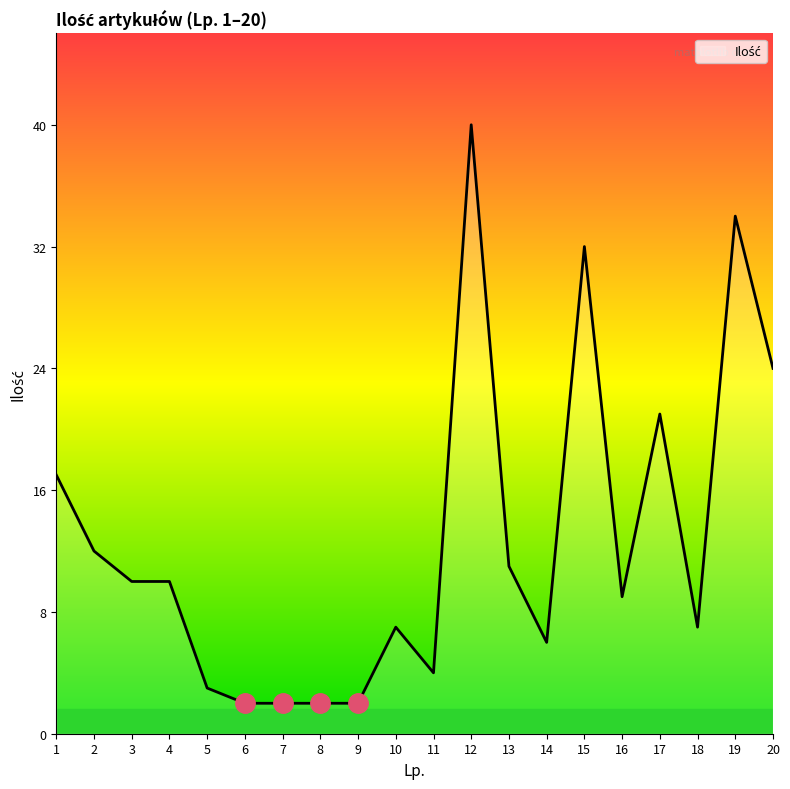

What value does the data have at 16?

9